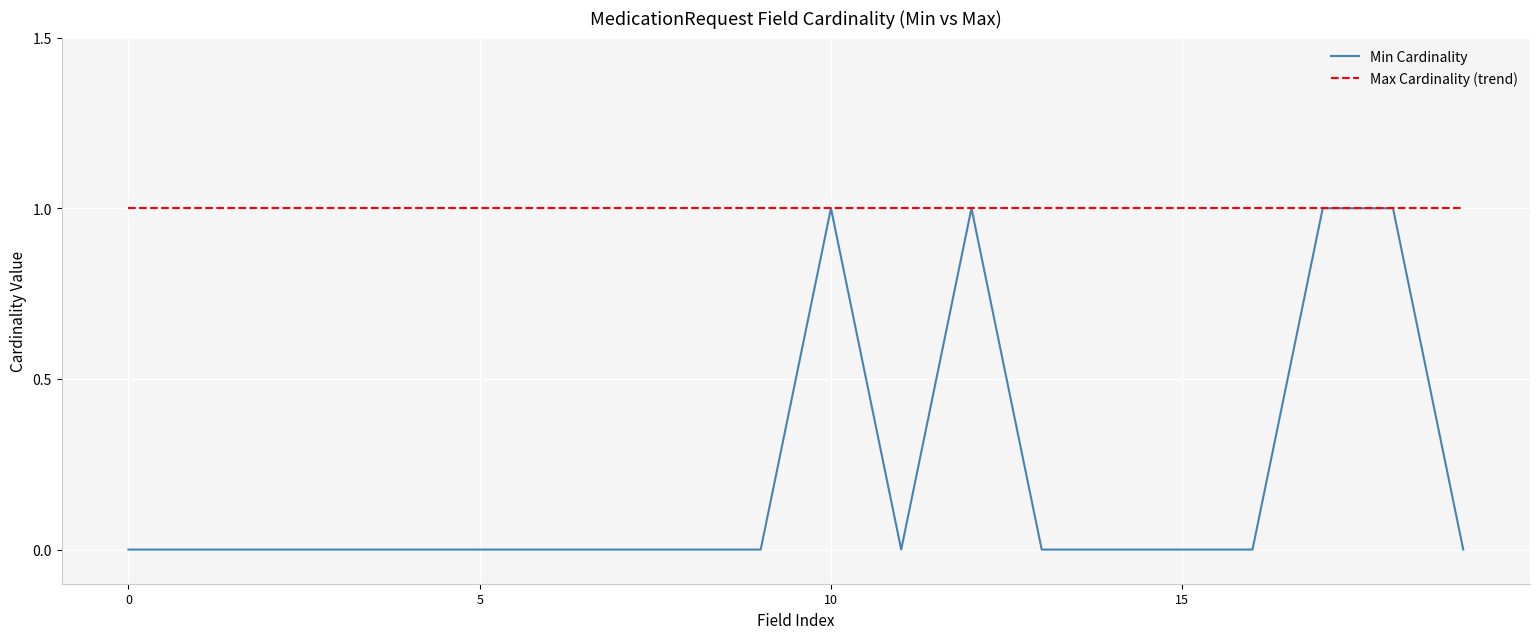

Is it true that the value at MedicationRequest.medication[x] is 1?

True